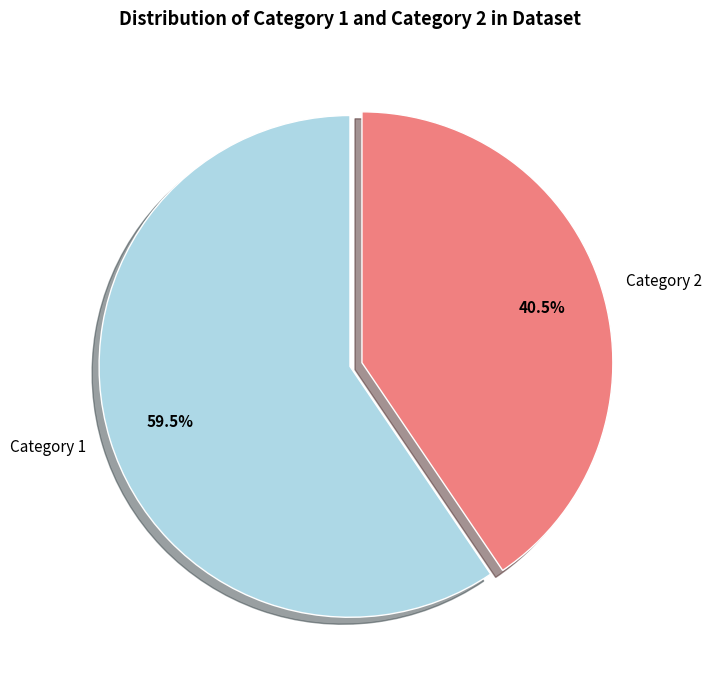

To the nearest percent, what is the difference between the largest and smallest slice percentages?

19%